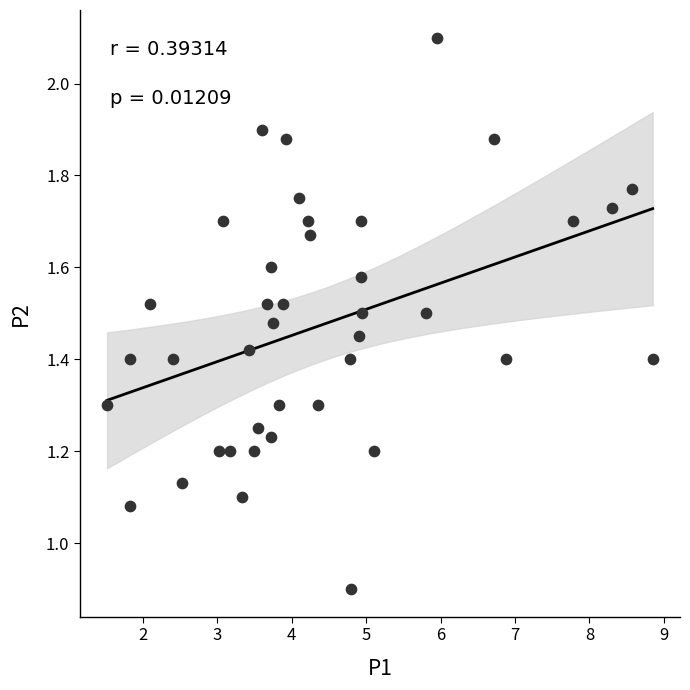

What is the range of X values (max minus min)?

7.3